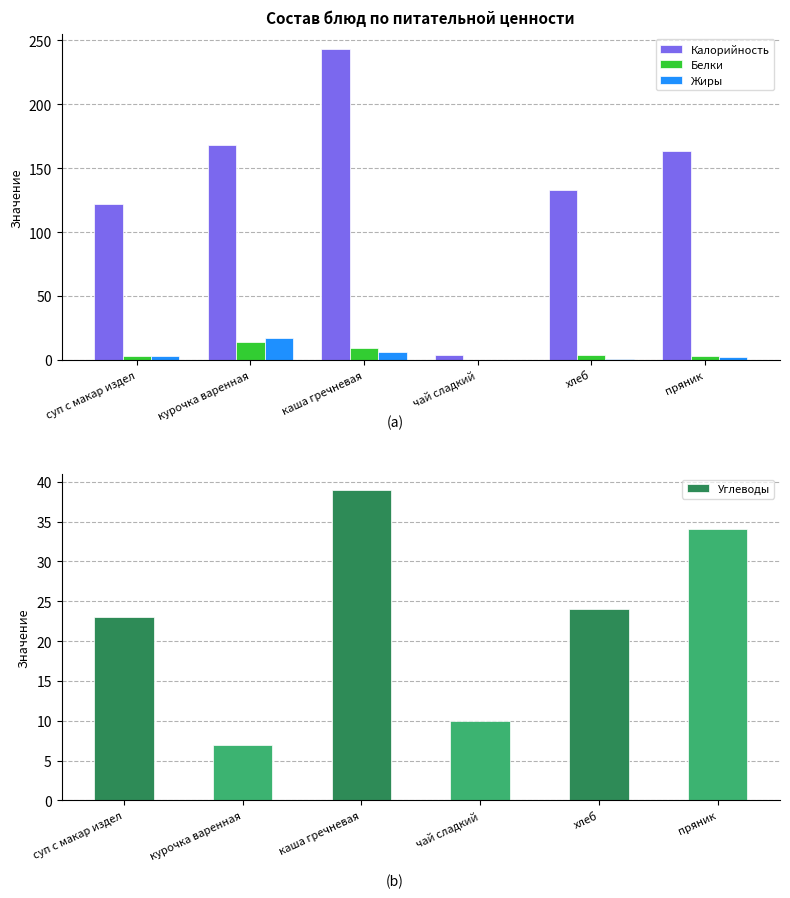

At which label does Углеводы first exceed 24?

каша гречневая